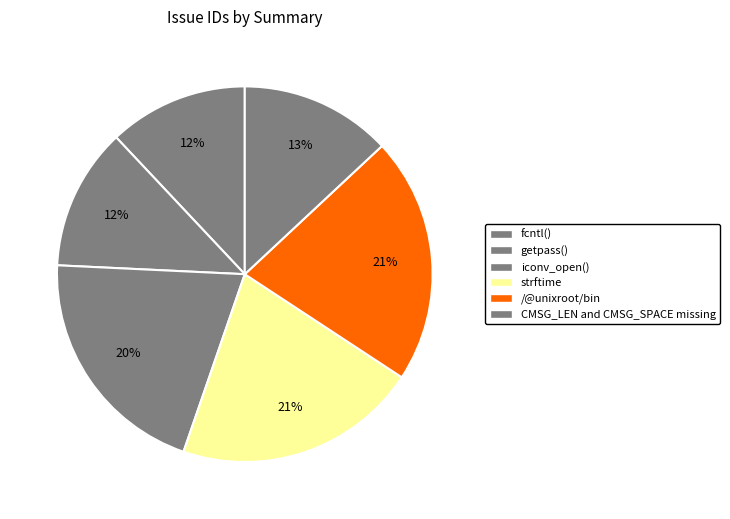

Count the number of slices in the pie.

6